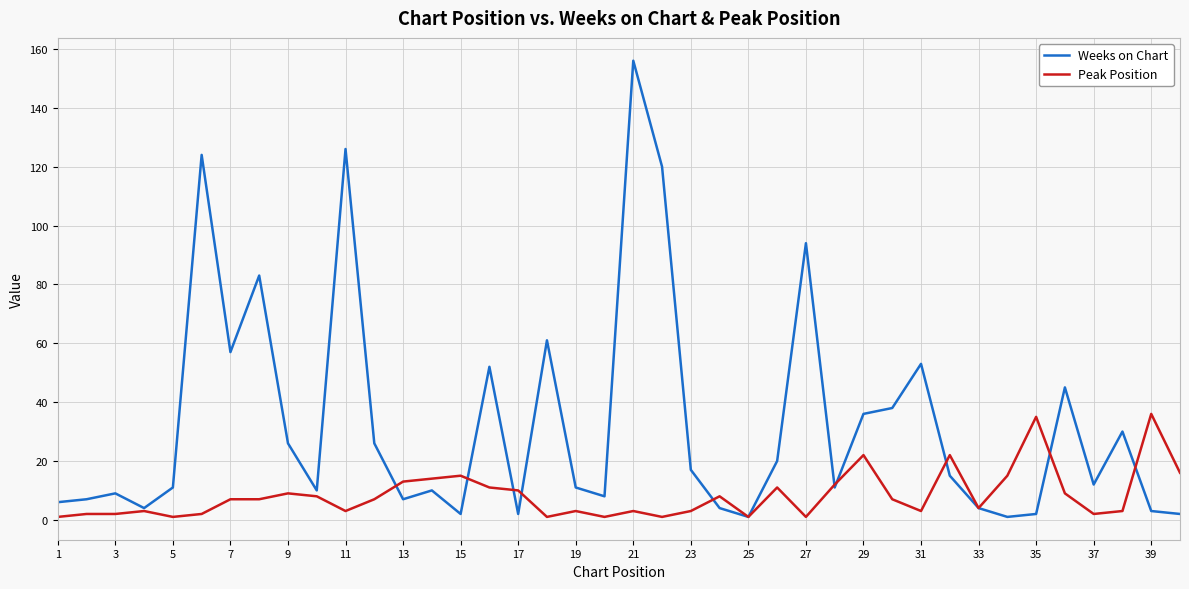

Reading left to right, list all the values displayed in this chart.

Weeks on Chart: 6	7	9	4	11	124	57	83	26	10	126	26	7	10	2	52	2	61	11	8	156	120	17	4	1	20	94	11	36	38	53	15	4	1	2	45	12	30	3	2
Peak Position: 1	2	2	3	1	2	7	7	9	8	3	7	13	14	15	11	10	1	3	1	3	1	3	8	1	11	1	12	22	7	3	22	4	15	35	9	2	3	36	16